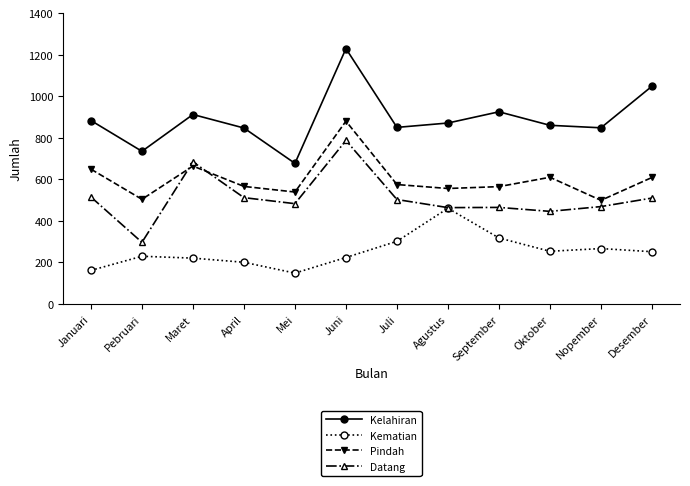

True or false: Pindah and Kematian cross at least once.

False